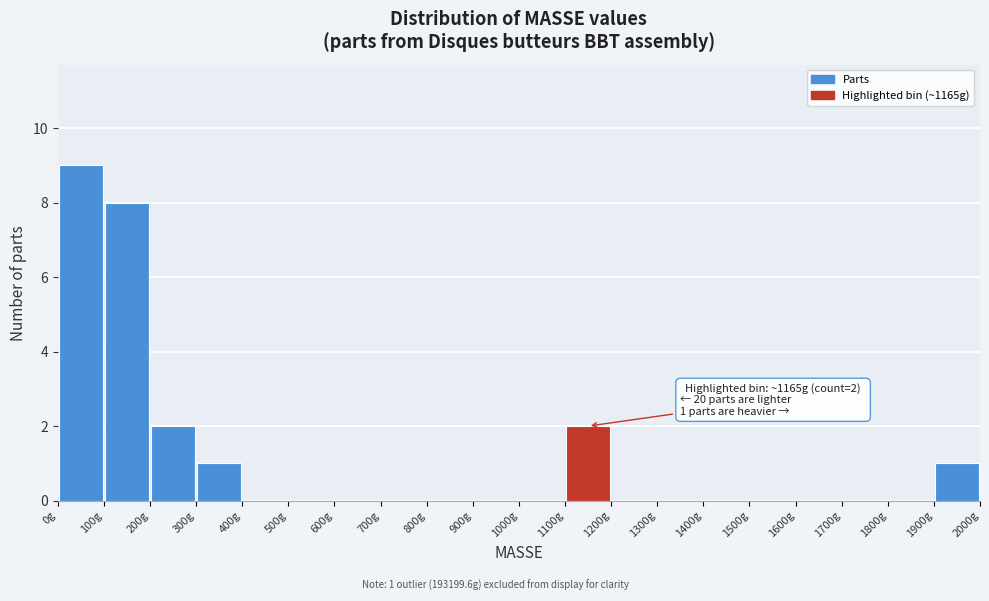

Which range on the x-axis has the tallest bar?

0 to 100